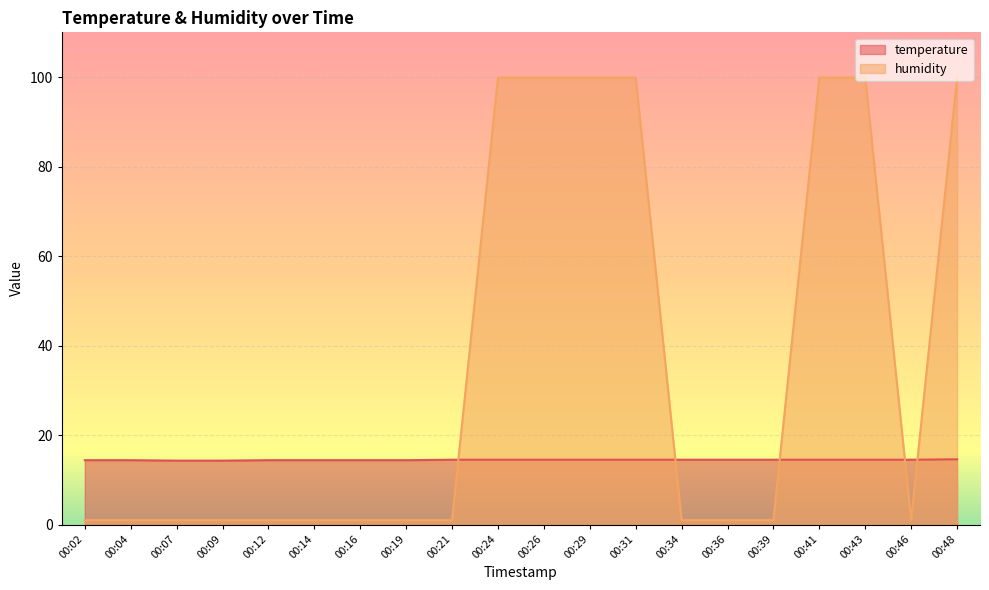

What is the highest value of the humidity series?

99.9